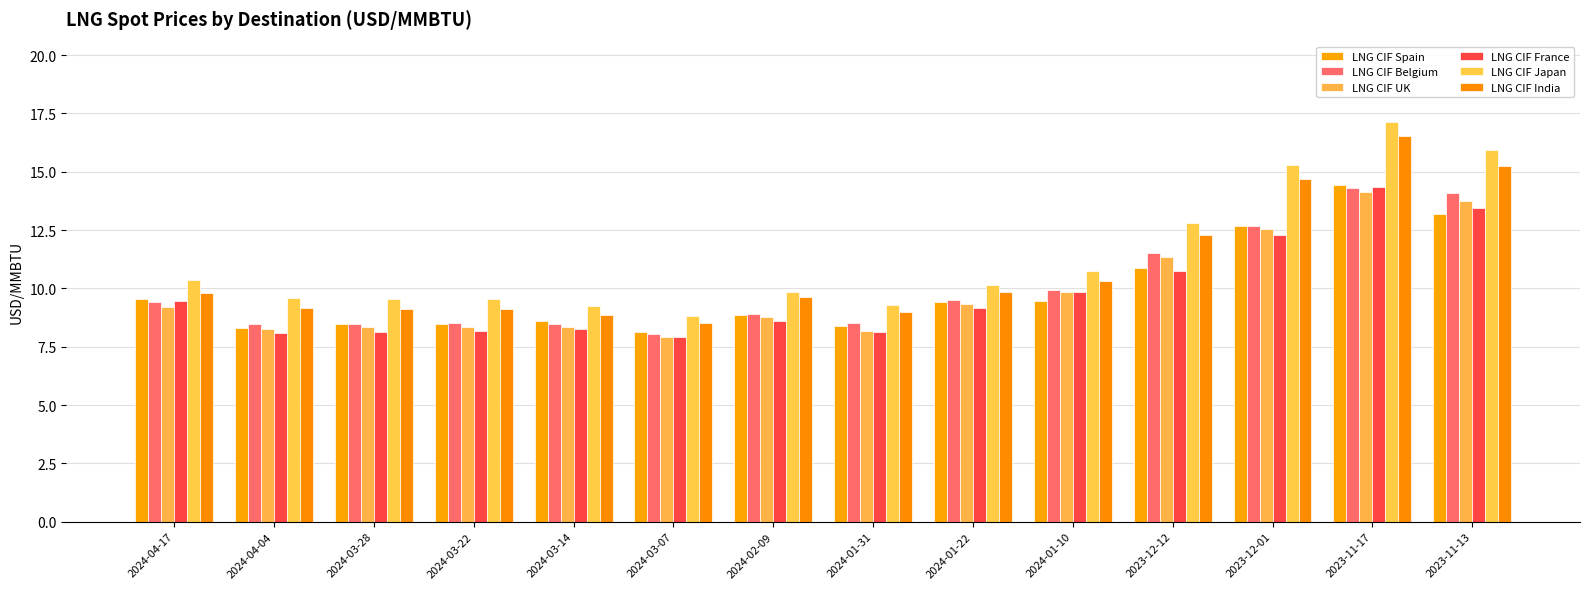

Between 2024-01-31 and 2024-01-22, which series saw the biggest shift?

LNG CIF UK